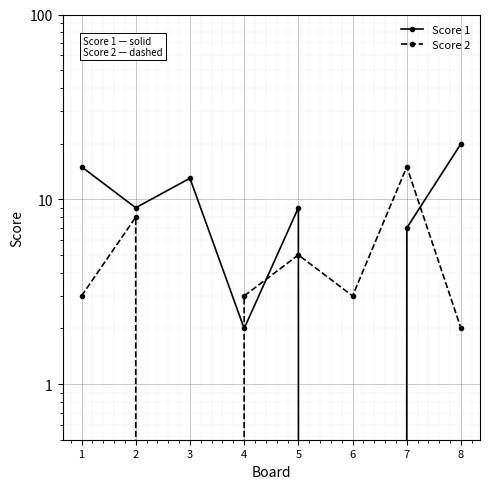

At which label is Score 2 closest to 7?

2